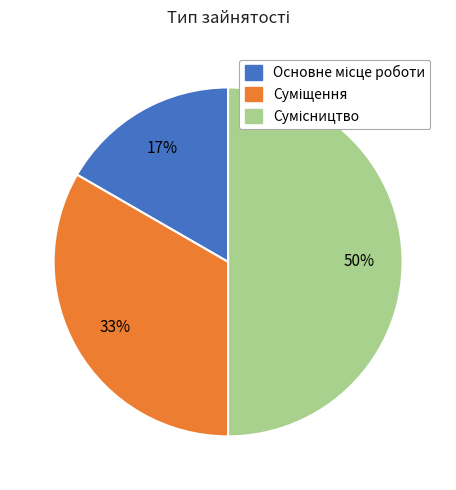

To the nearest percent, what is the difference between the largest and smallest slice percentages?

33%